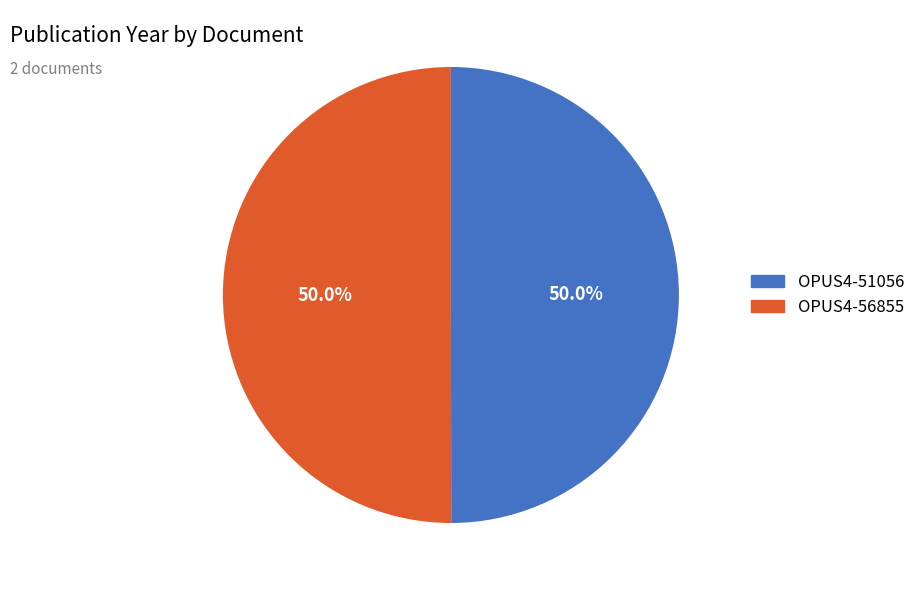

To the nearest percent, what portion does OPUS4-51056 represent?

50%